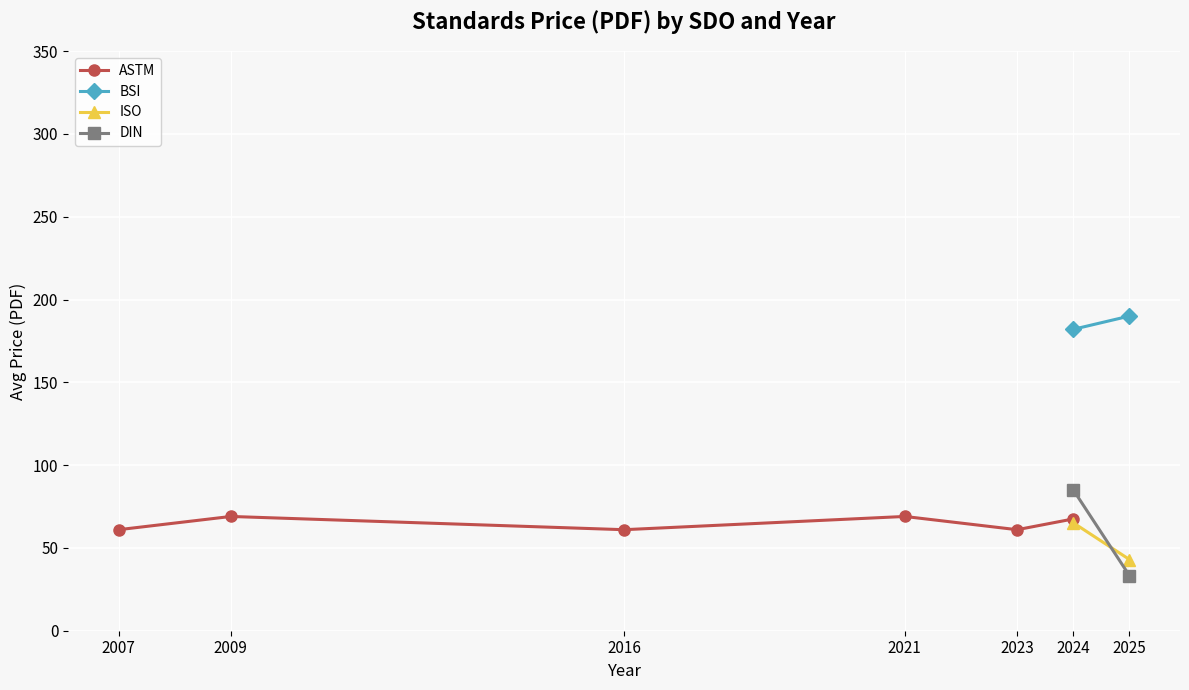

Is it true that ASTM equals 61.0 at 2023?

True